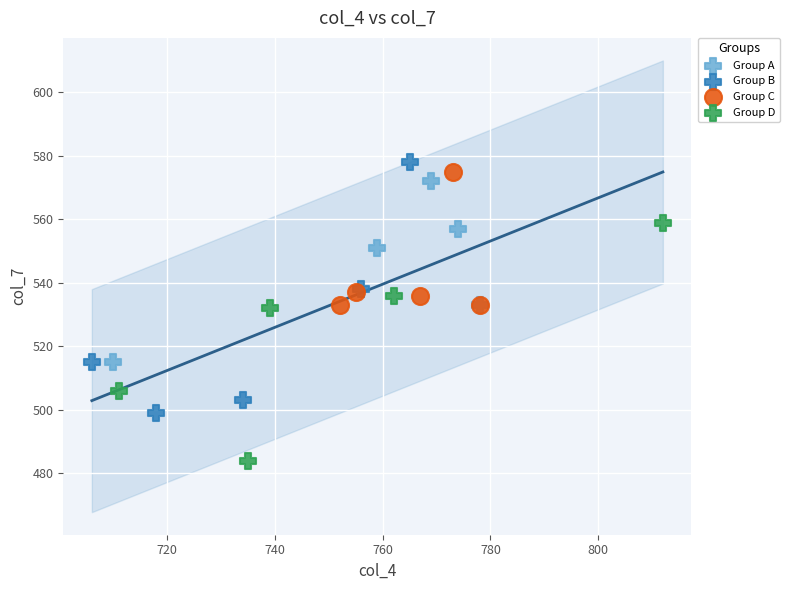

Which series reaches the minimum Y coordinate?

Group D